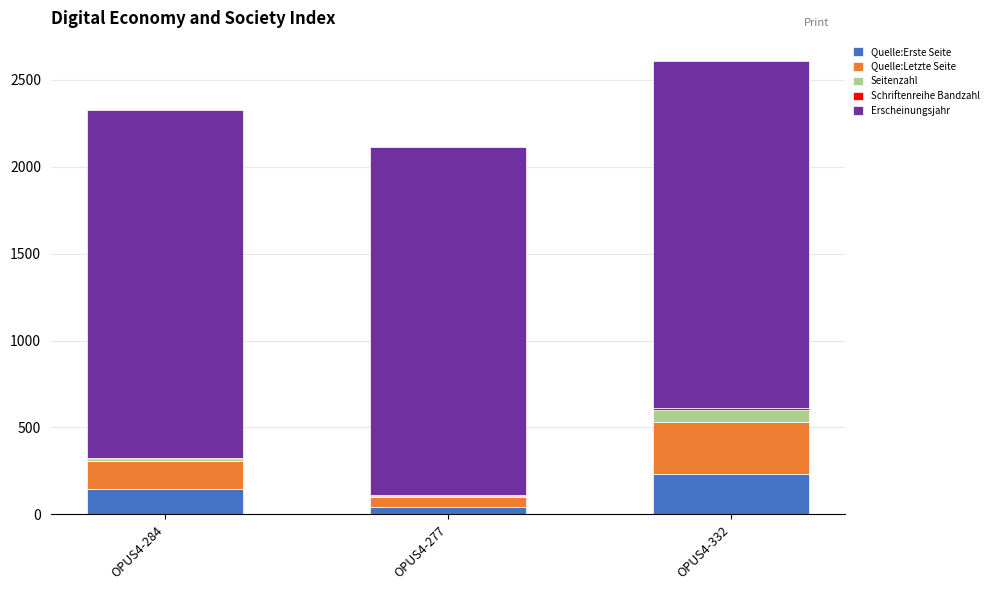

True or false: Quelle:Erste Seite has a value of 149 at OPUS4-284.

True